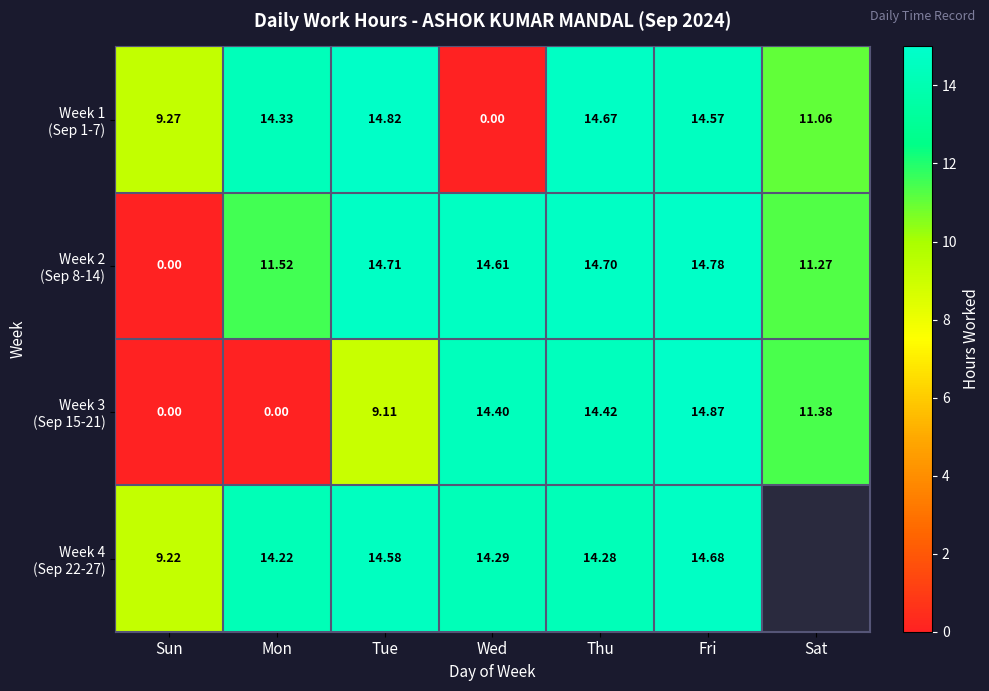

Where is Week 4 (Sep 22-27) nearest to the value 11?

Sun